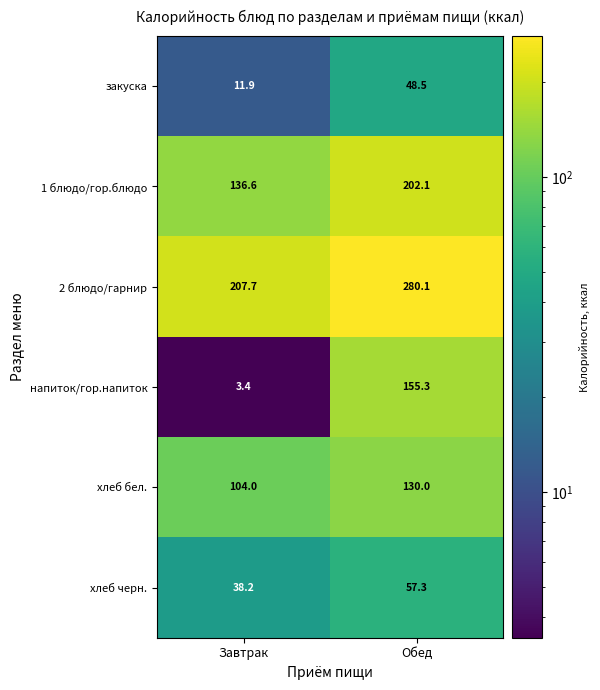

Is it true that 1 блюдо/гор.блюдо equals 86.2 at Завтрак?

False